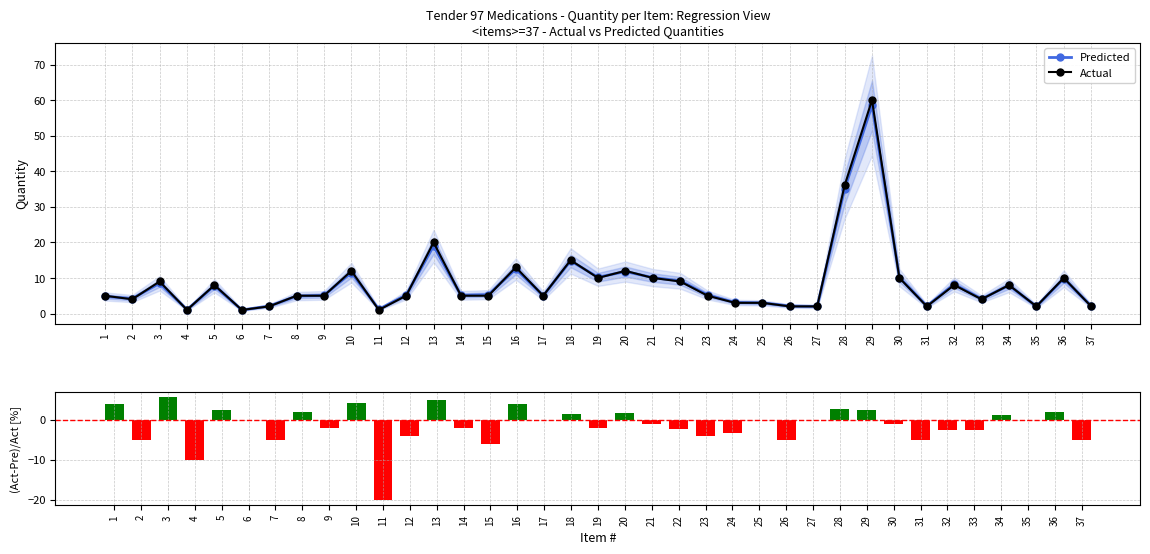

Reading left to right, extract all data points from this chart.

Predicted: 4.8	4.2	8.5	1.1	7.8	1.0	2.1	4.9	5.1	11.5	1.2	5.2	19.0	5.1	5.3	12.5	5.0	14.8	10.2	11.8	10.1	9.2	5.2	3.1	3.0	2.1	2.0	35.0	58.5	10.1	2.1	8.2	4.1	7.9	2.0	9.8	2.1
Actual: 5.0	4.0	9.0	1.0	8.0	1.0	2.0	5.0	5.0	12.0	1.0	5.0	20.0	5.0	5.0	13.0	5.0	15.0	10.0	12.0	10.0	9.0	5.0	3.0	3.0	2.0	2.0	36.0	60.0	10.0	2.0	8.0	4.0	8.0	2.0	10.0	2.0
(Act-Pre)/Act [%]: 4.0	-5.0	5.6	-10.0	2.5	0.0	-5.0	2.0	-2.0	4.2	-20.0	-4.0	5.0	-2.0	-6.0	3.8	0.0	1.3	-2.0	1.7	-1.0	-2.2	-4.0	-3.3	0.0	-5.0	0.0	2.8	2.5	-1.0	-5.0	-2.5	-2.5	1.2	0.0	2.0	-5.0